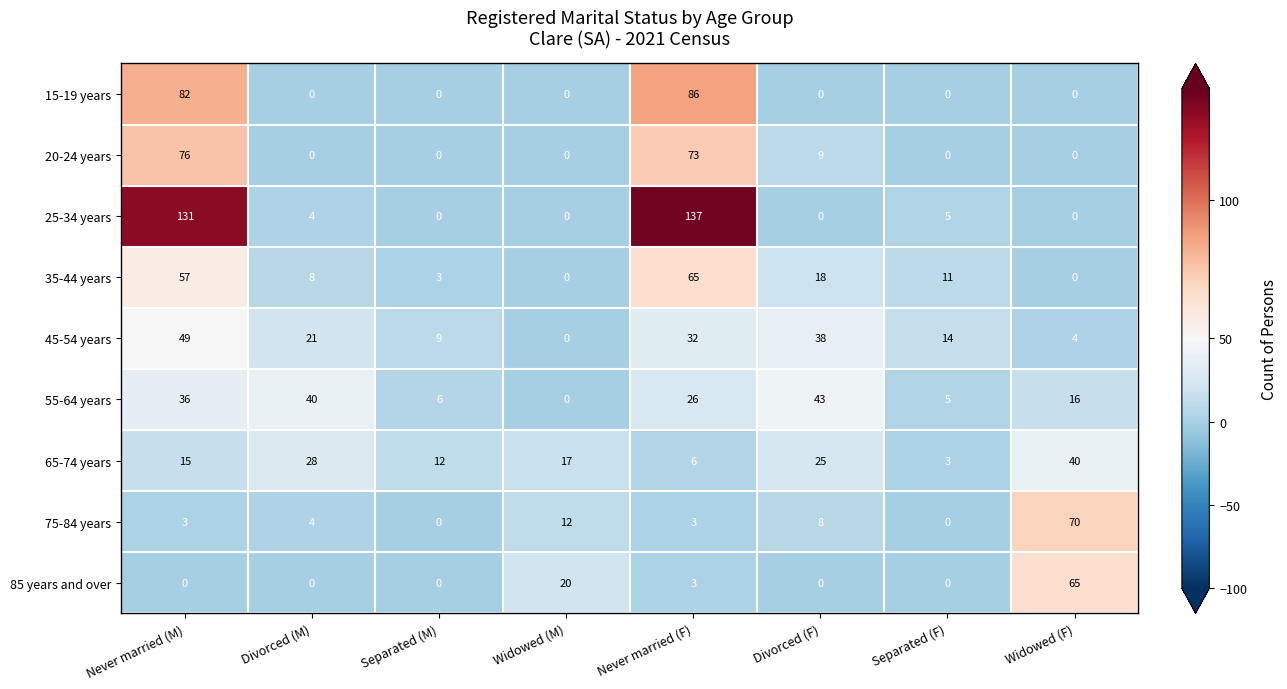

At which category does the chart reach its peak across all series?

Never married (F)